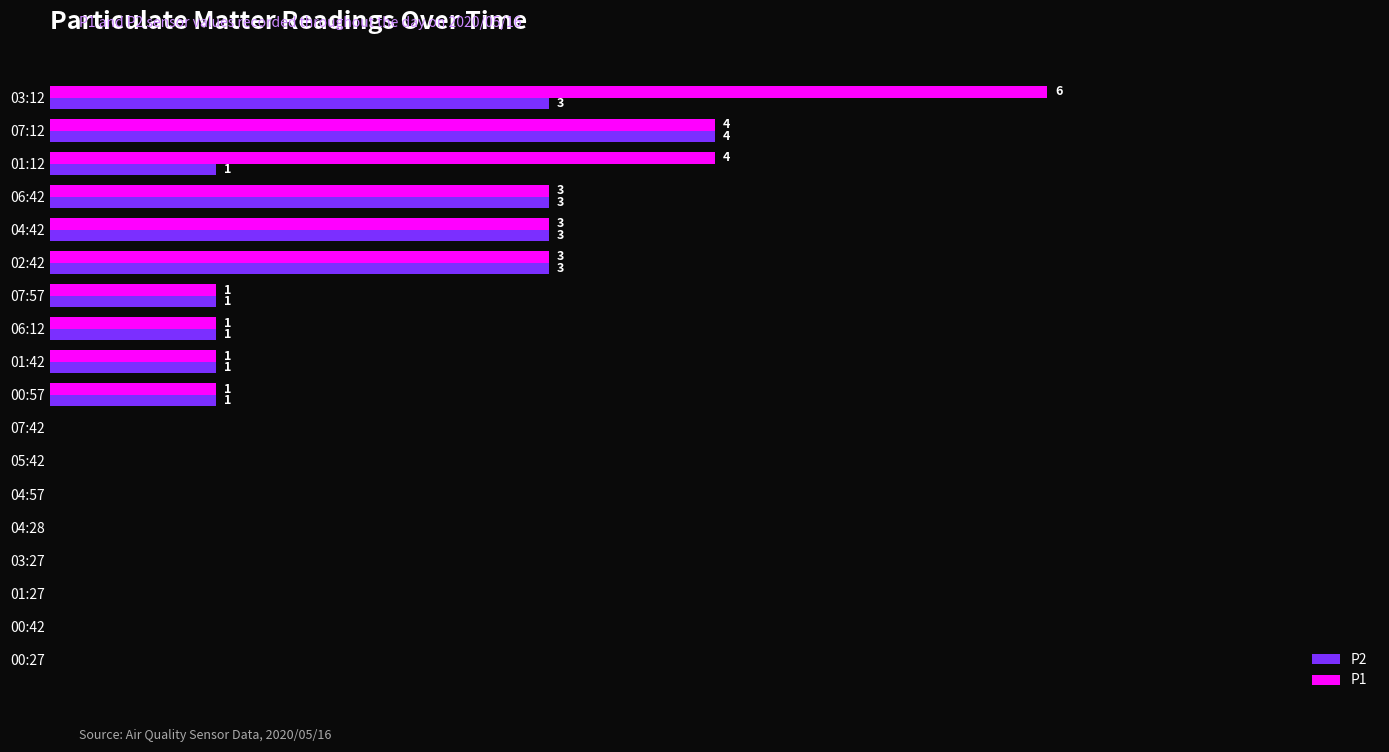

Which category has the highest value across all series?

03:12